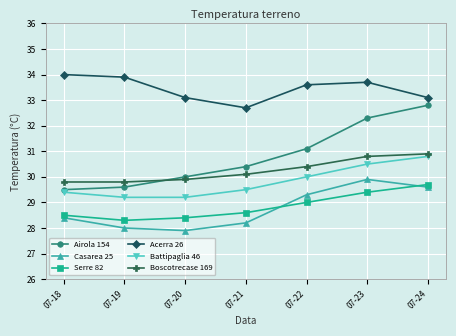

What is the value of the Serre 82 point at the 5th from the left?

29.0